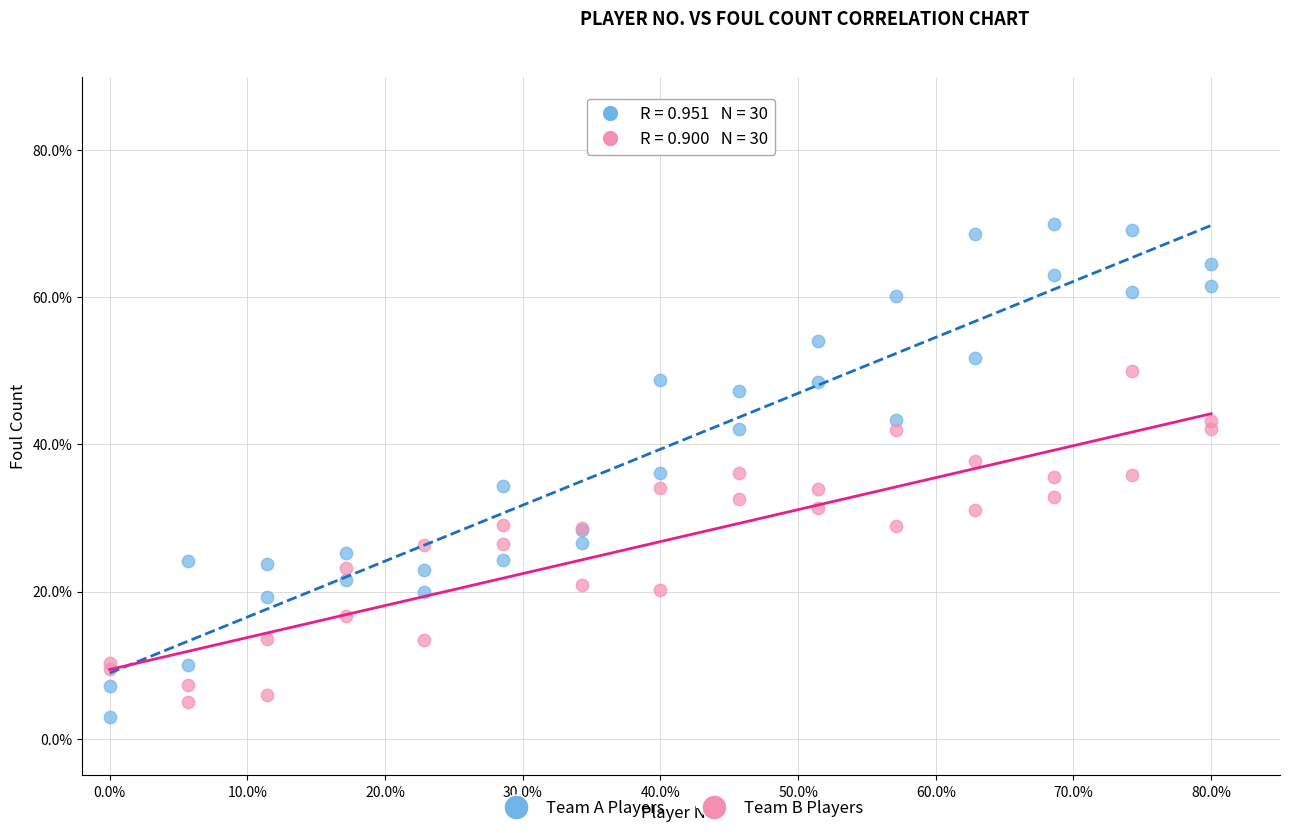

Which series contains the lowest Y value?

Team A Players